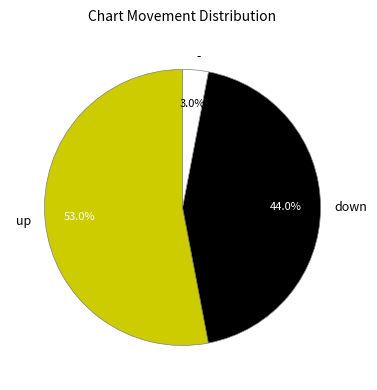

Which category accounts for the majority?

up